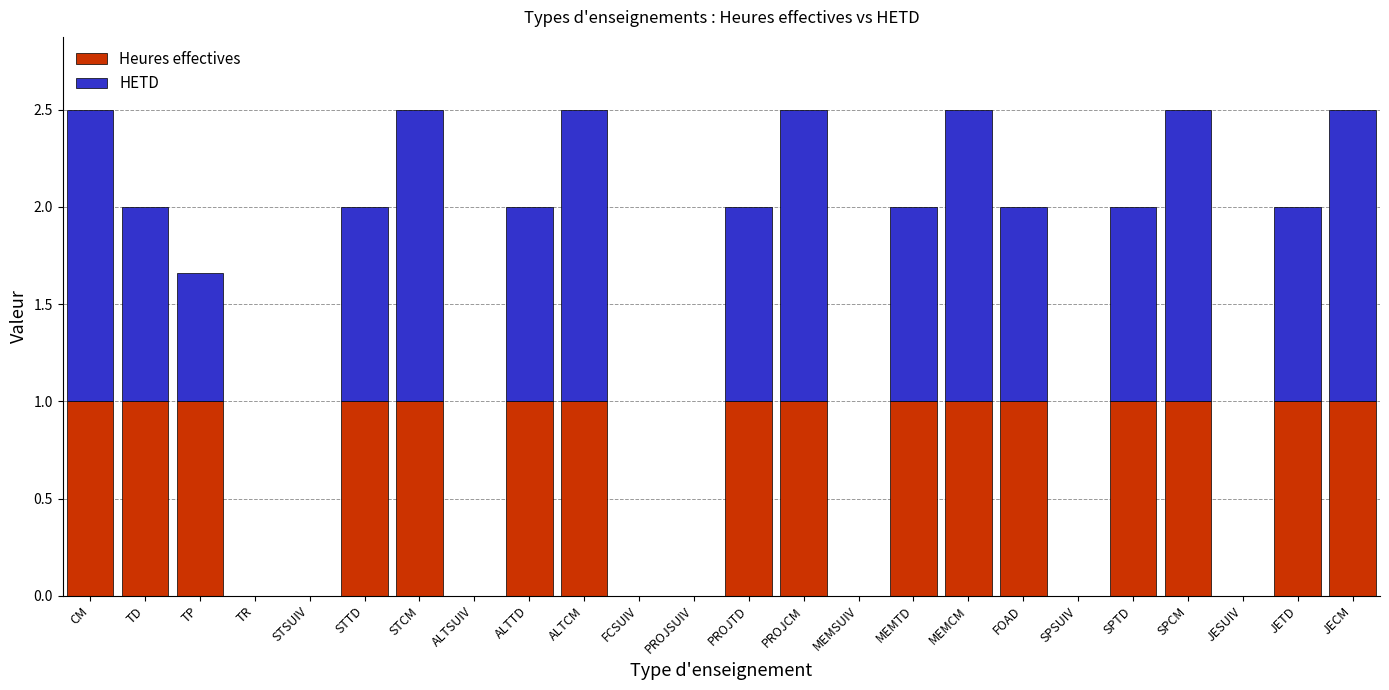

What is the total value across all series at ALTCM?

2.5